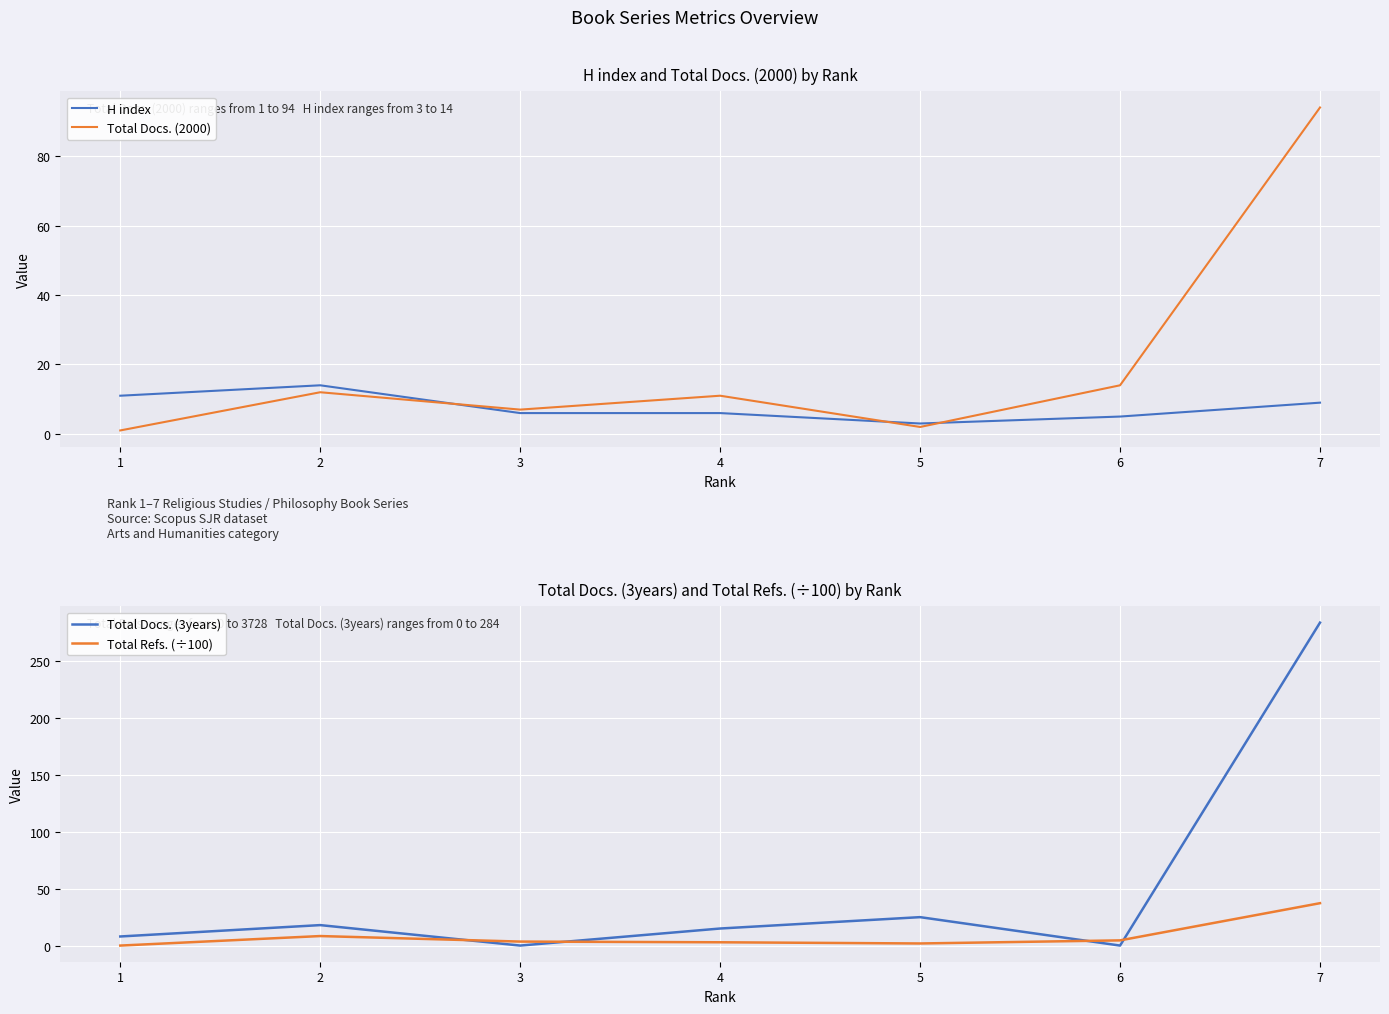

At which label does Total Docs. (3years) first exceed 15?

2